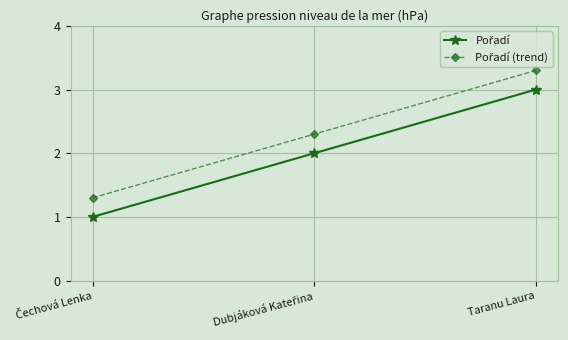

At which category is the sum across all series the highest?

Taranu Laura